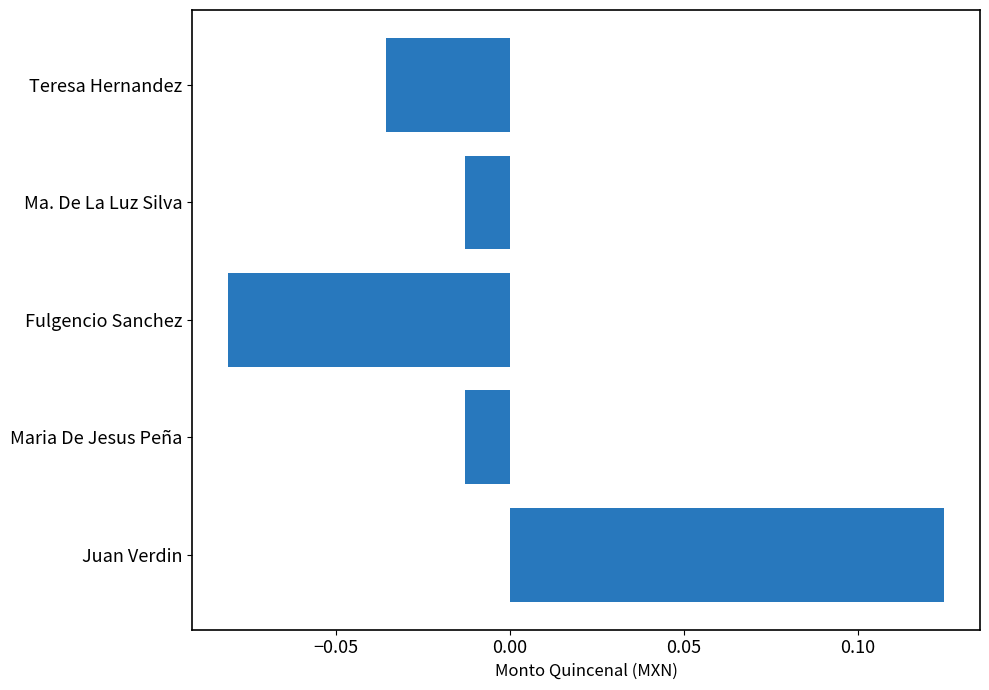

How many categories are shown in the chart?

5